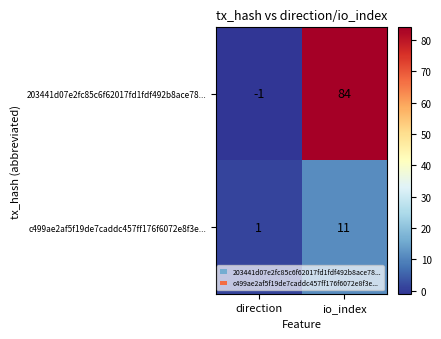

At which label is 203441d07e2fc85c6f62017fd1fdf492b8ace78... closest to 41?

direction